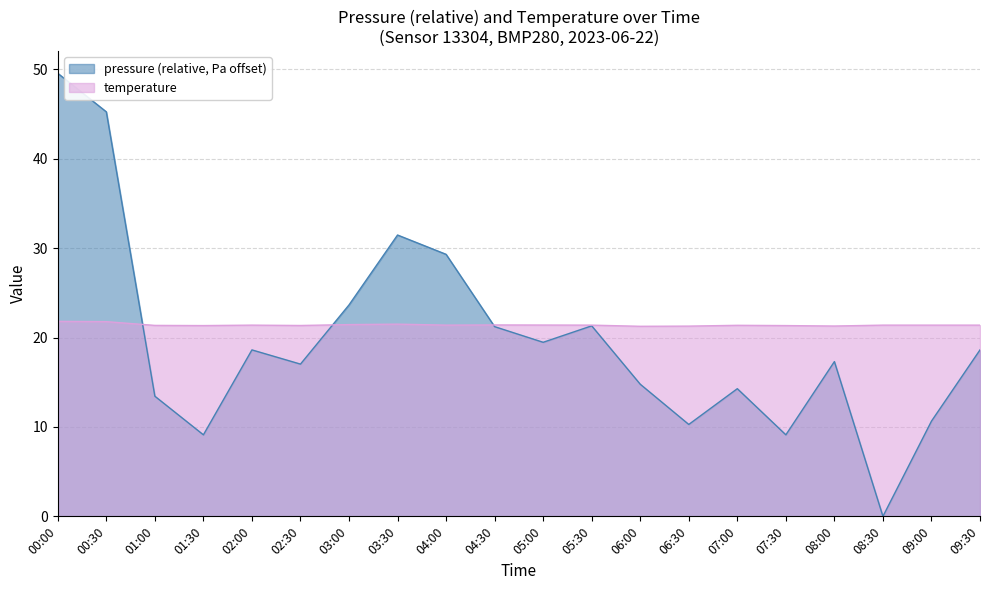

In temperature, how many points are lower than both neighbors (excluding endpoints)?

5